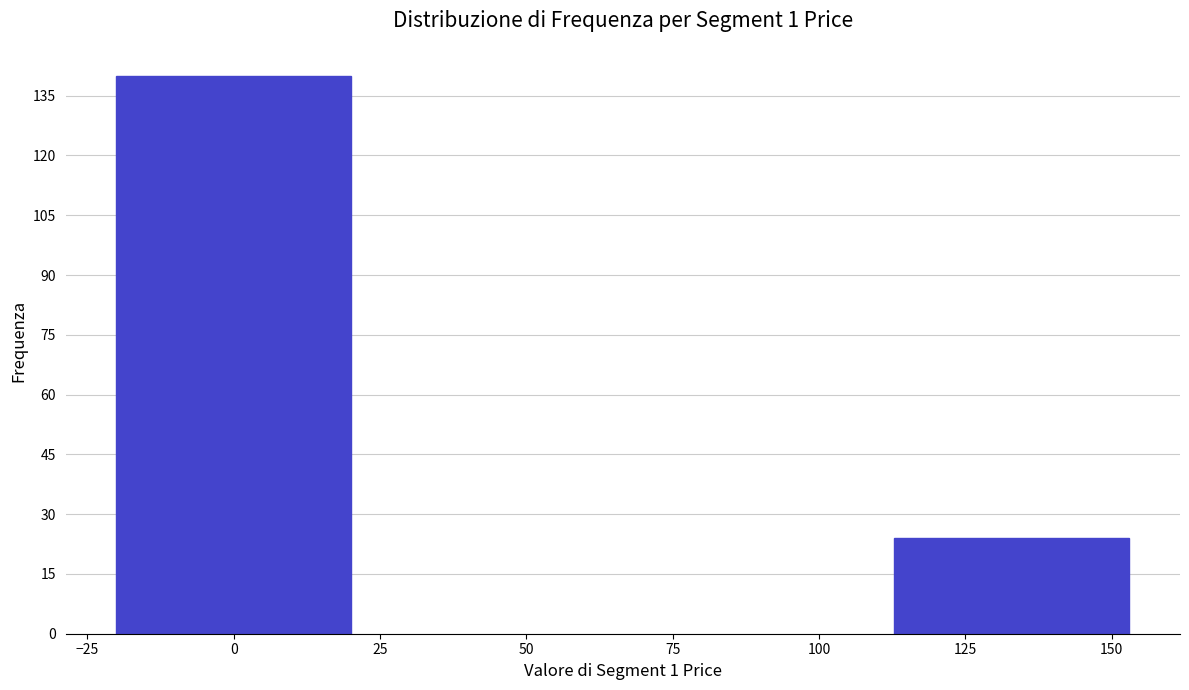

Reading left to right, list all the values displayed in this chart.

140	24